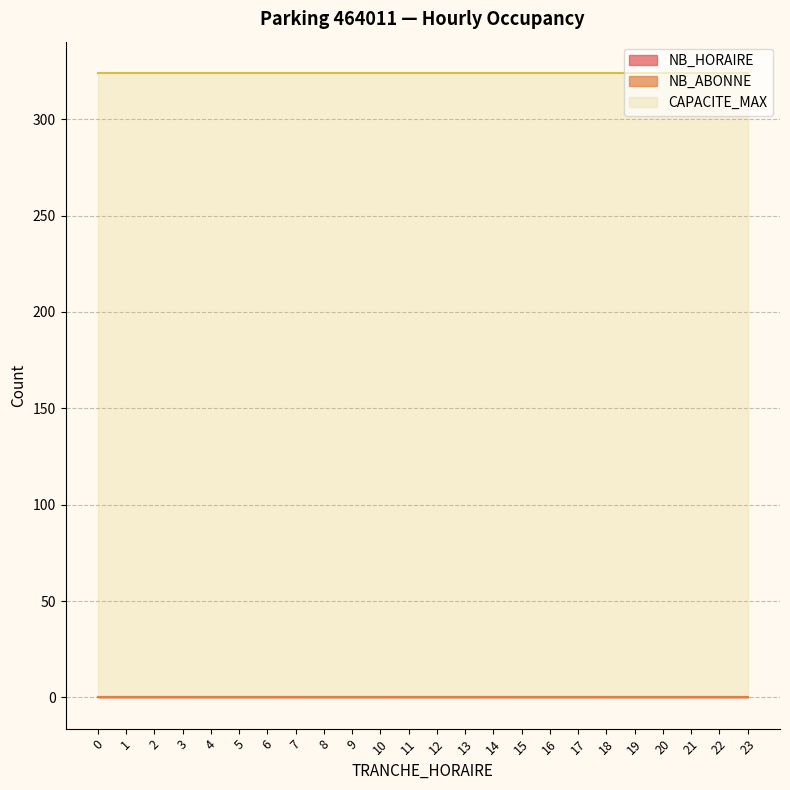

At which category is the sum across all series the highest?

23